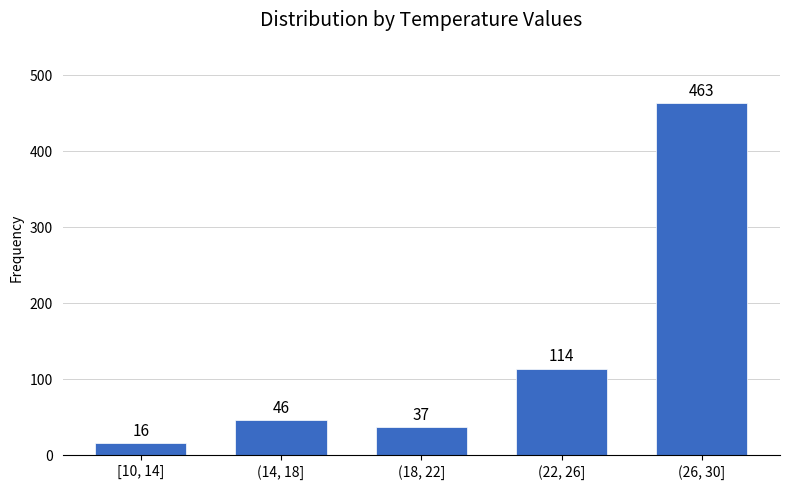

Reading left to right, transcribe all the data shown in this chart.

[10, 14]=16	(14, 18]=46	(18, 22]=37	(22, 26]=114	(26, 30]=463